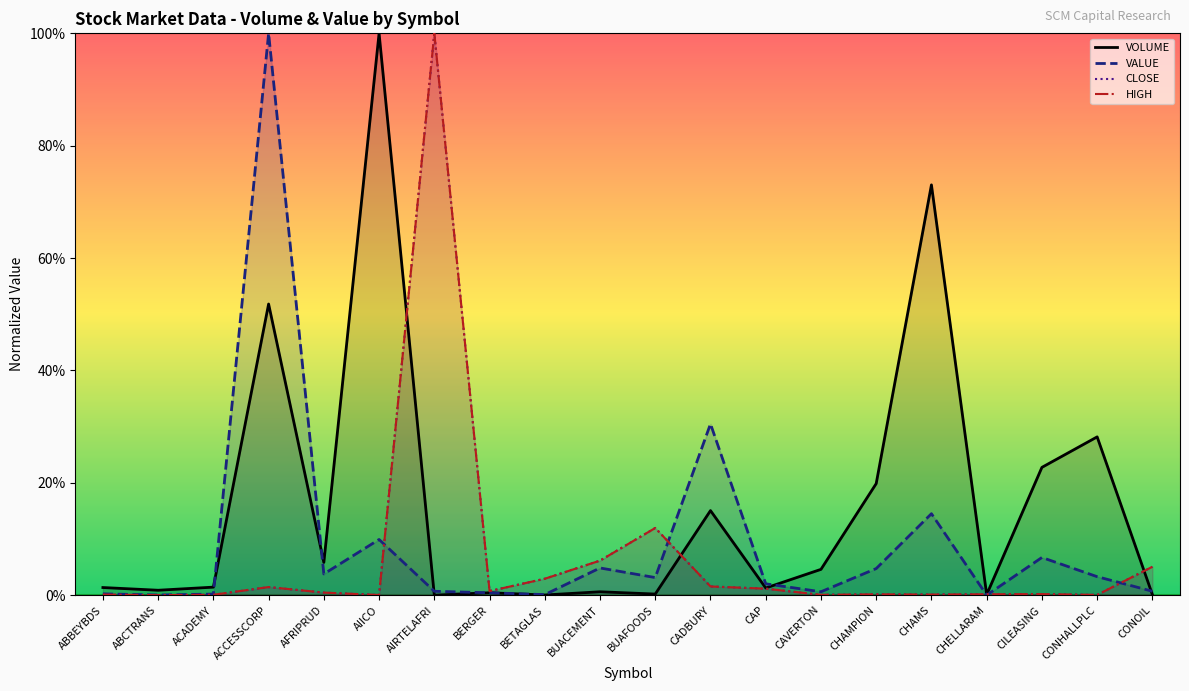

At which label does HIGH reach its minimum?

ABCTRANS